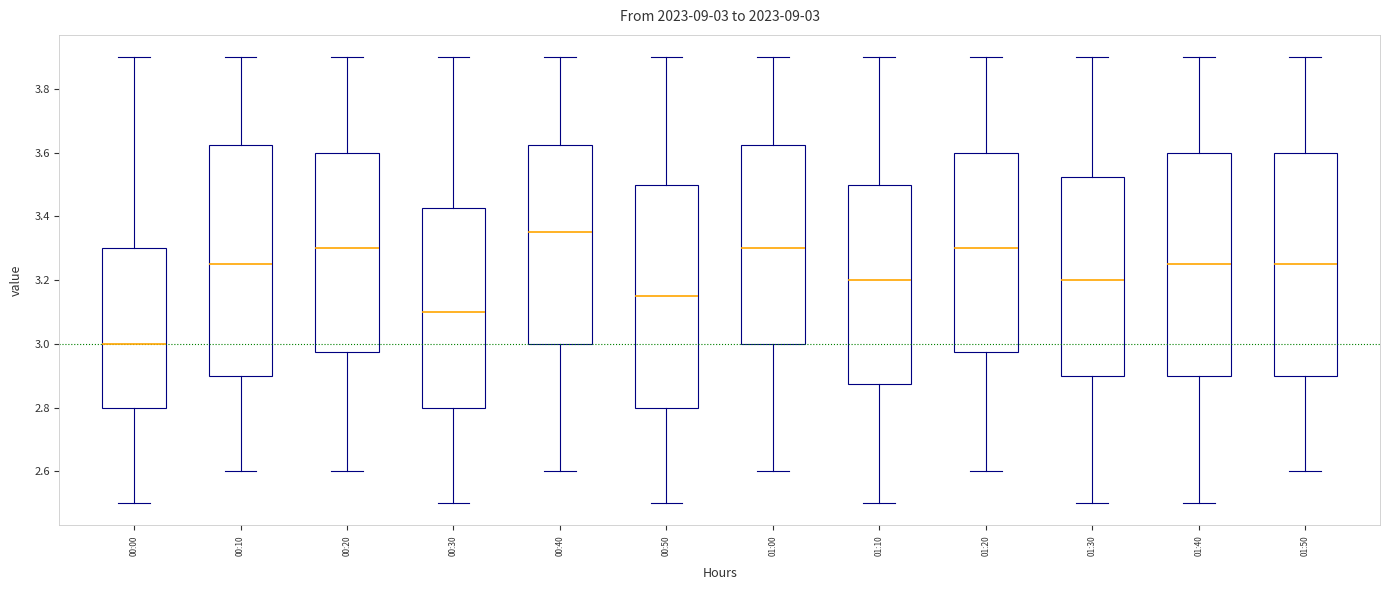

Which box is the tallest, from its lower edge to its upper edge?

00:10